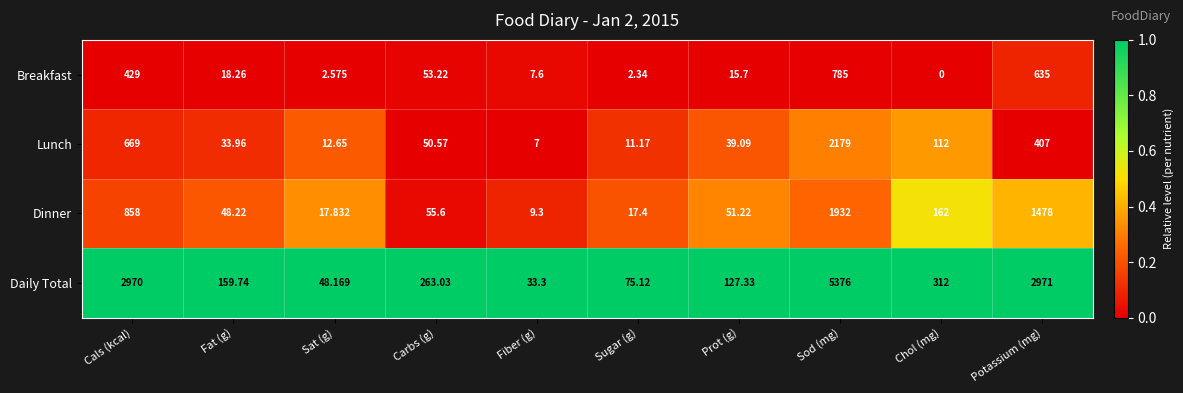

At which label is Daily Total closest to 2704?

Cals (kcal)